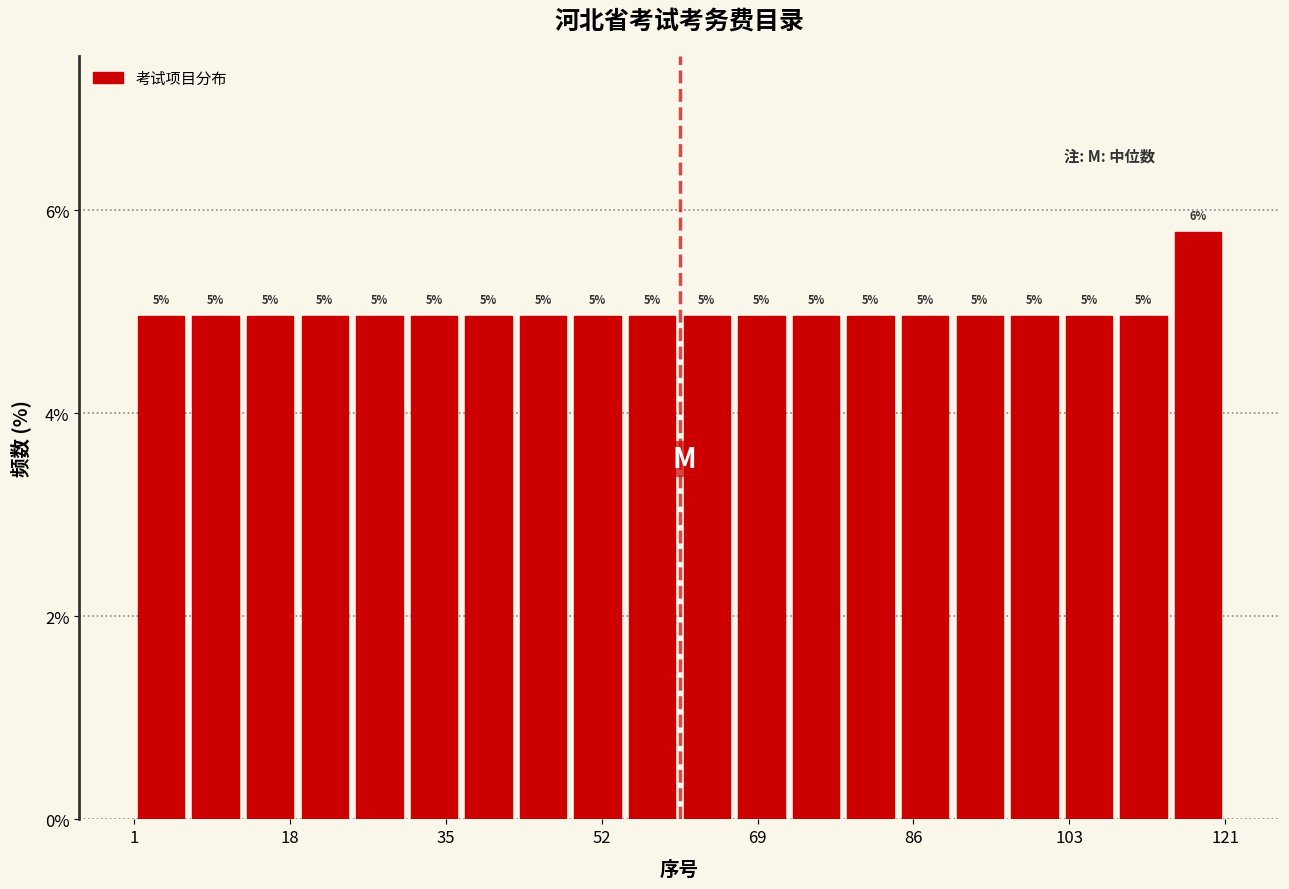

Around what value on the x-axis is the tallest bar? Give the approximate position of its centre, as read against the axis.

118